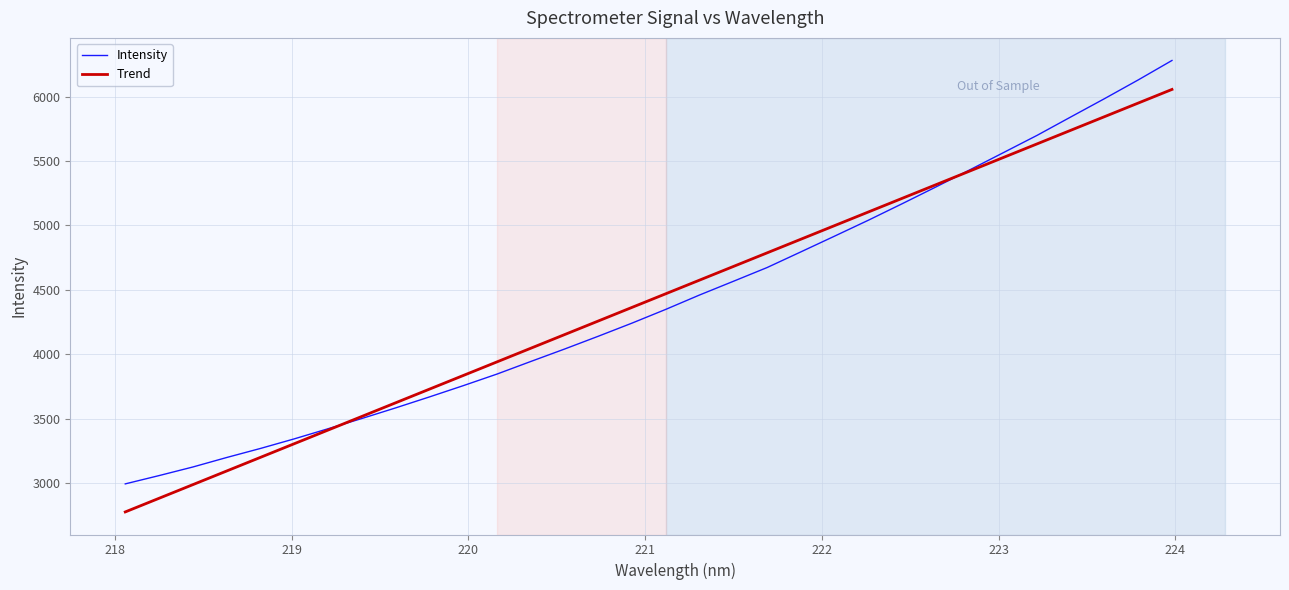

At how many categories does at least one series exceed 3483?

25